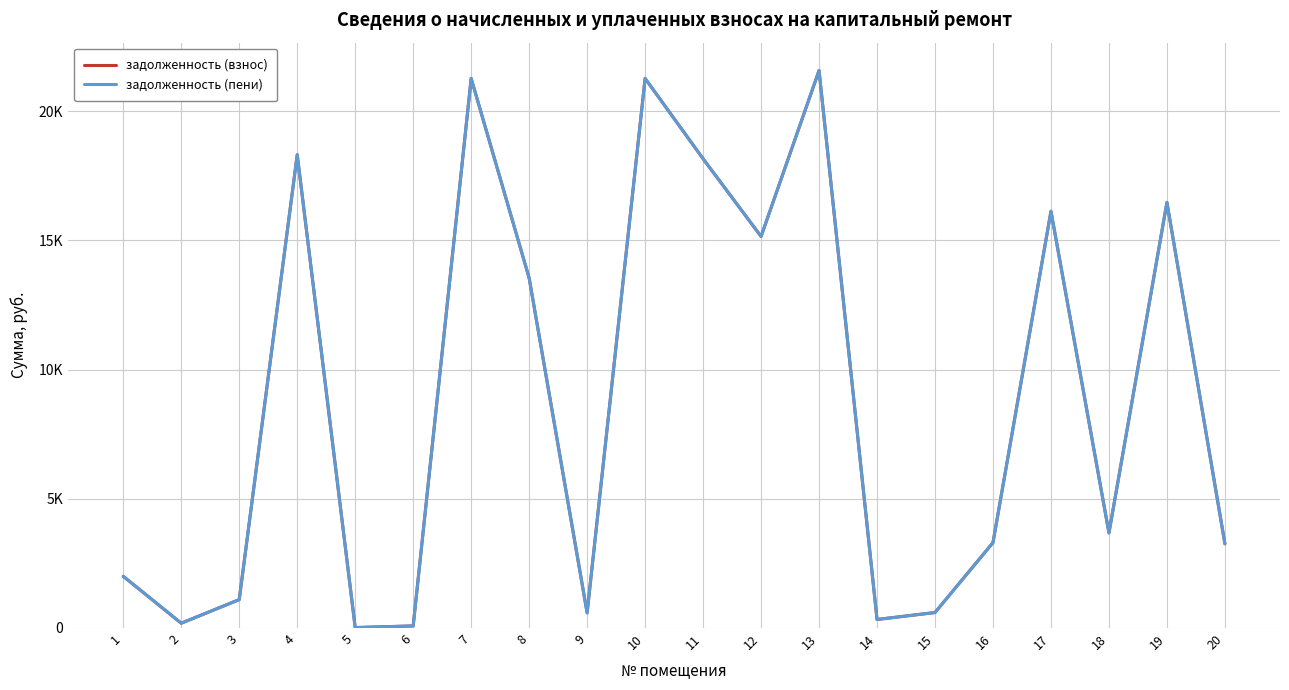

At which category is the sum across all series the highest?

13